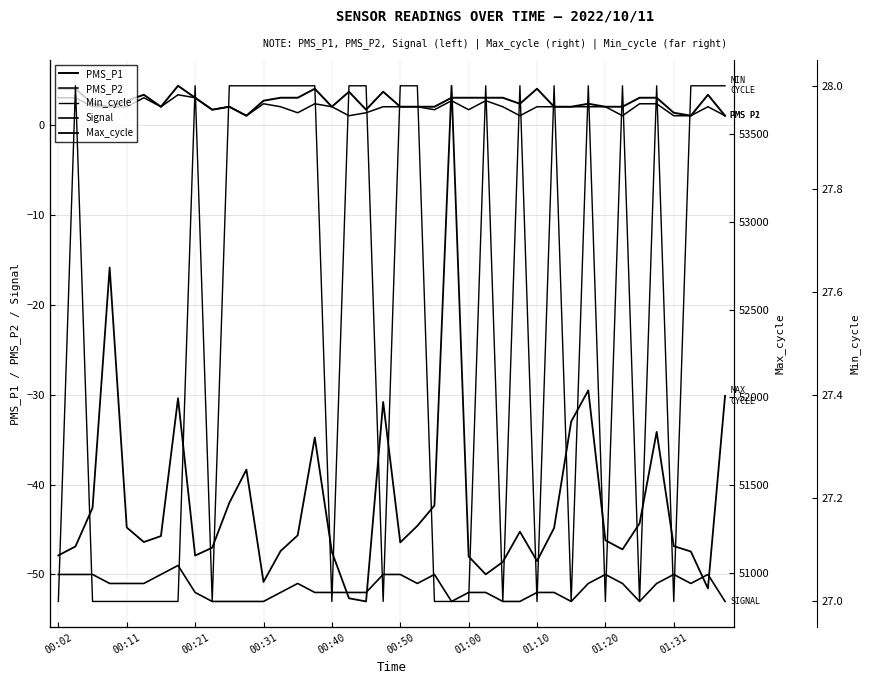

What is the sum of the PMS_P1 values at 30 and 32?

4.0